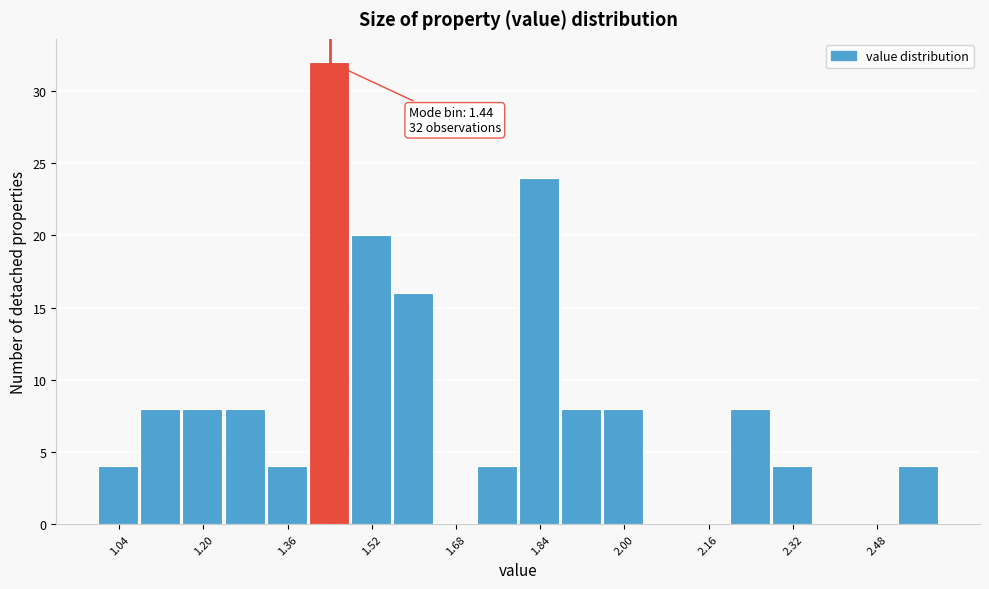

Which range on the x-axis has the tallest bar?

1.40 to 1.48